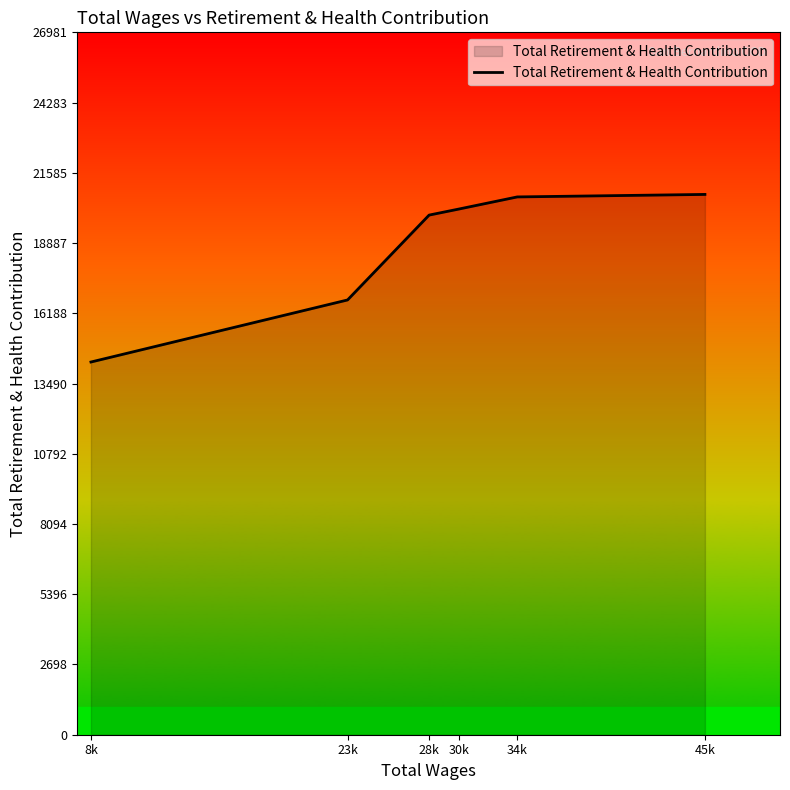

Which has a higher value, 8k or 28k?

28k